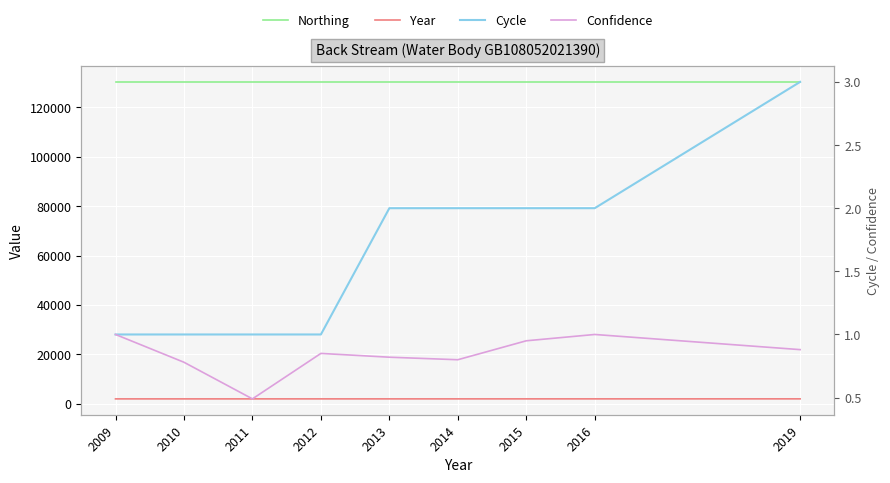

Is it true that Year equals 2010.0 at 2010?

True